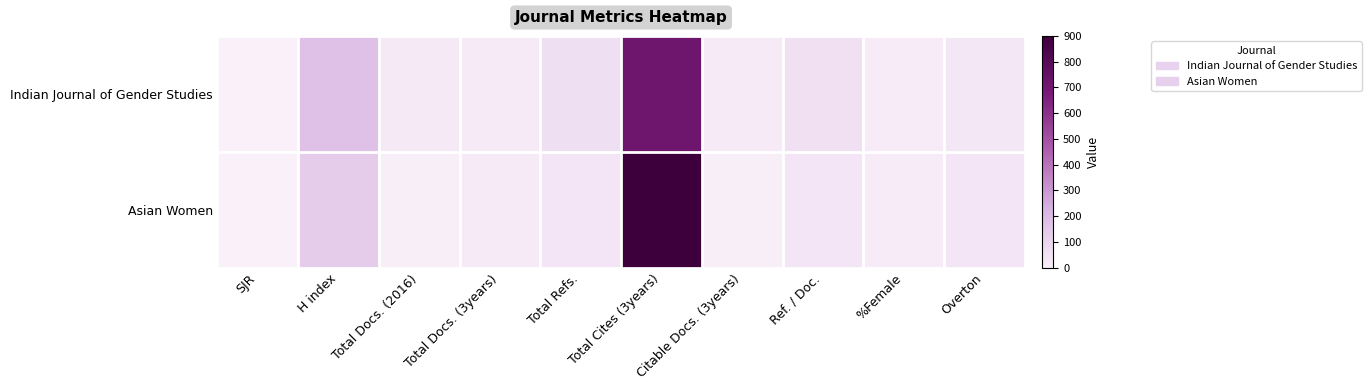

At how many categories does at least one series exceed 825?

1